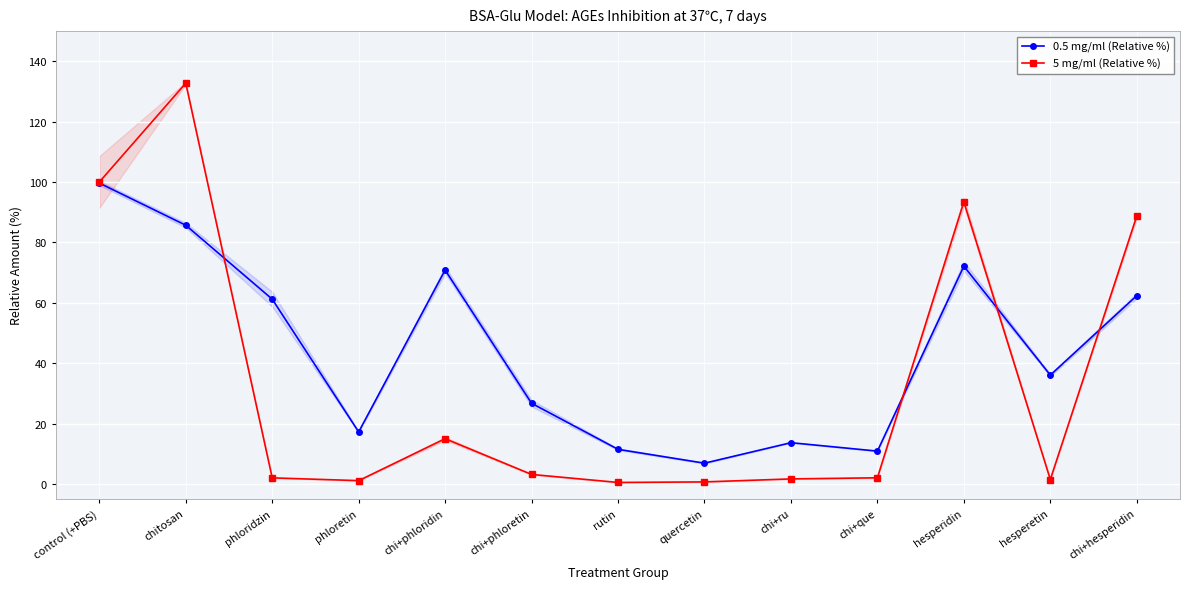

What is the approximate value of 5 mg/ml (Relative %) at chi+phloretin?

3.1